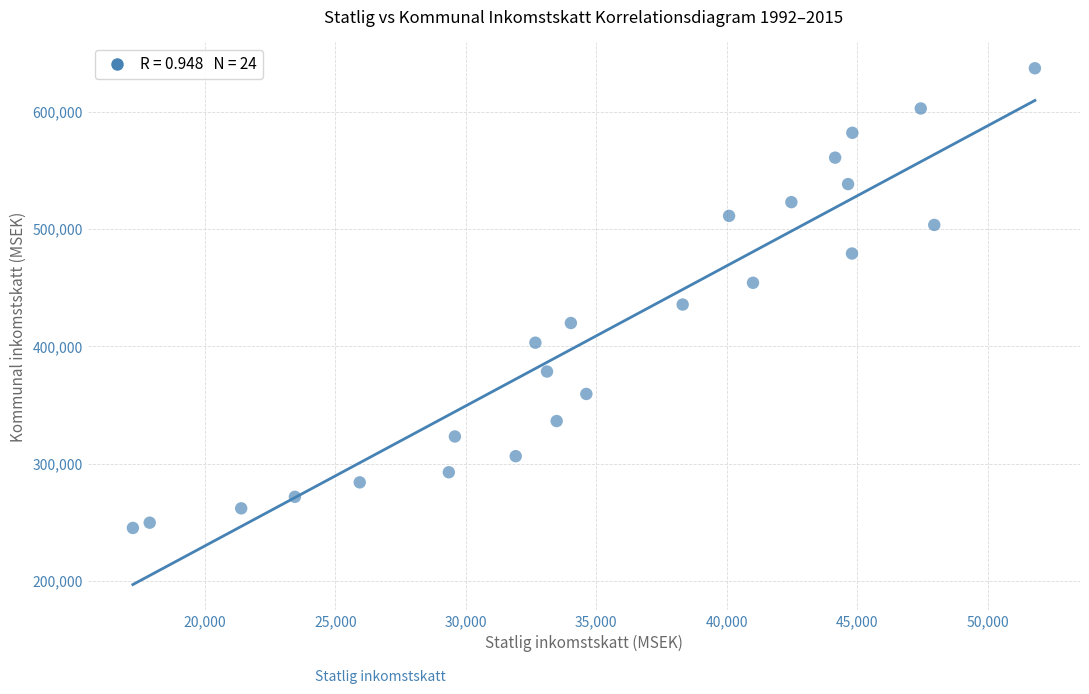

What is the range of X values (max minus min)?

34576.6